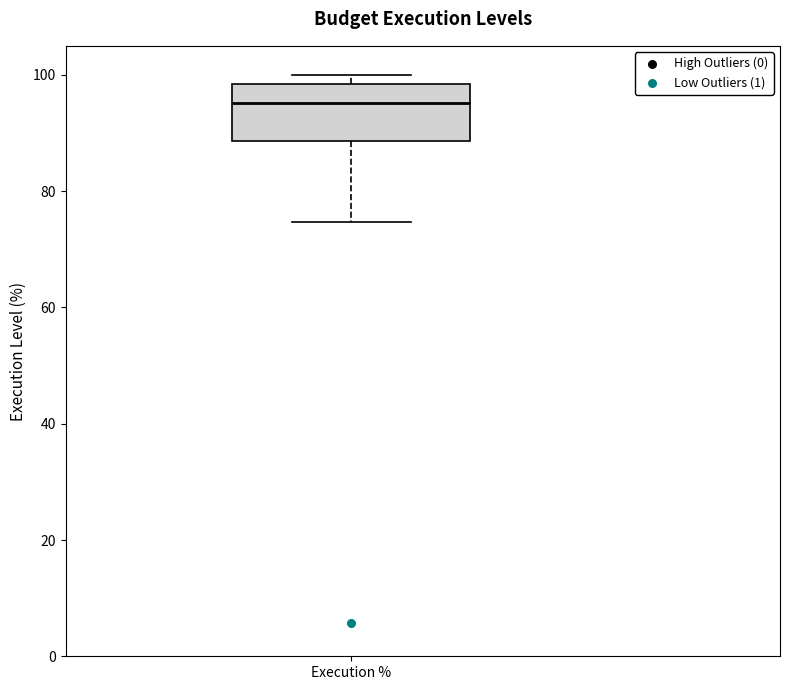

Transcribe this box plot: give where the median line is, the range the box spans, and where the two whiskers end, as read against the y-axis. The values are not printed on the chart, so give them approximately, as read against the axis.

median 96, box 88 to 98, whiskers 74 to 100